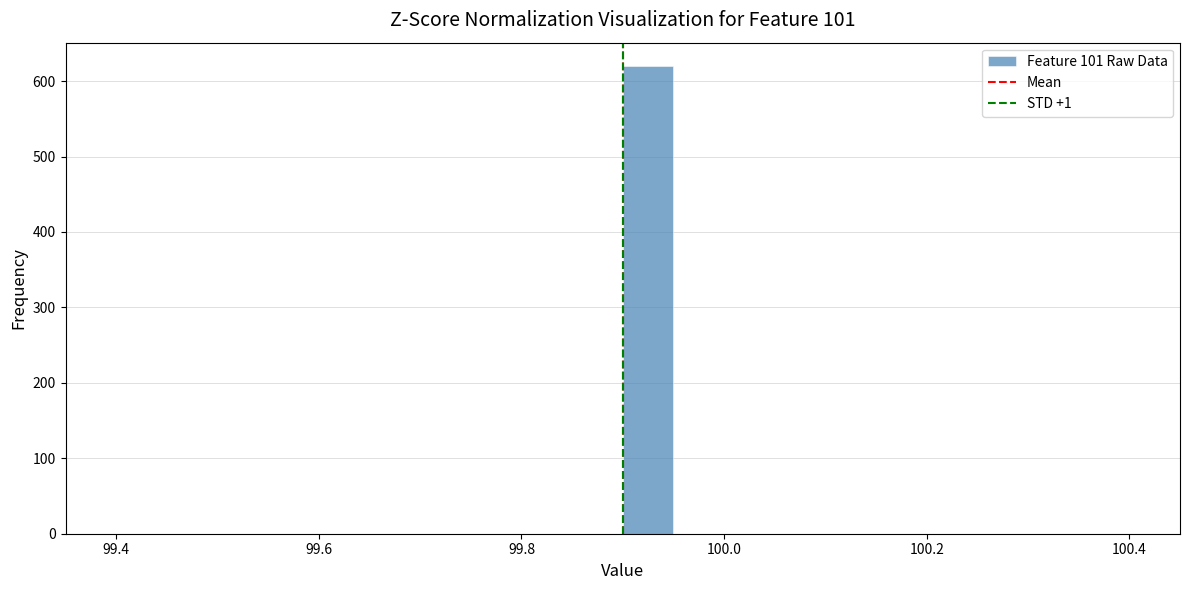

Around what value on the x-axis is the tallest bar? Give the approximate position of its centre, as read against the axis.

99.92